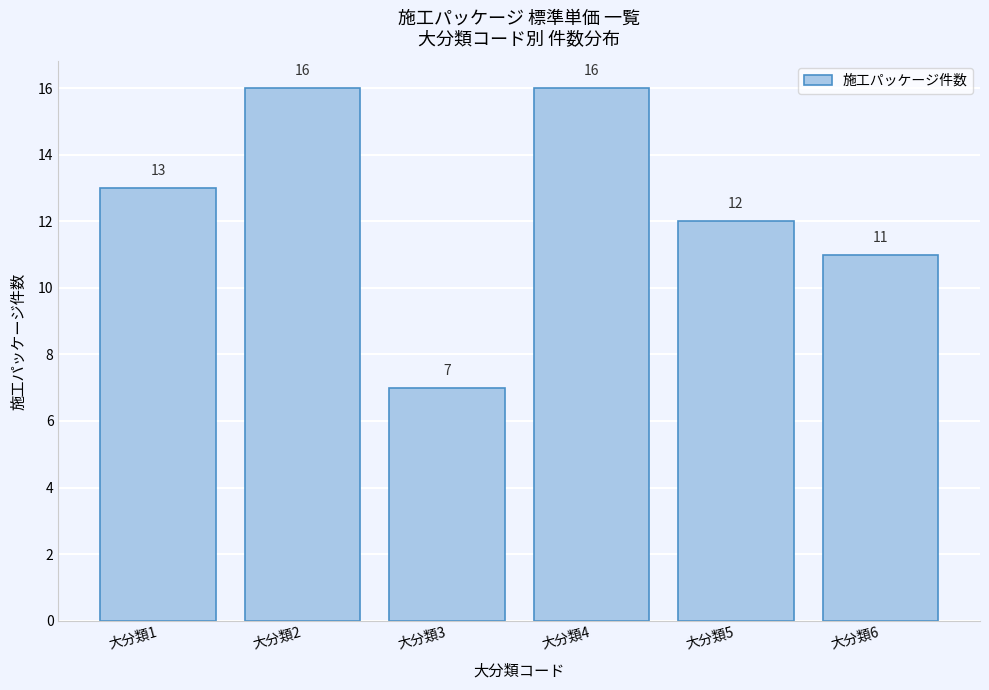

Reading left to right, extract all data points from this chart.

大分類1=13	大分類2=16	大分類3=7	大分類4=16	大分類5=12	大分類6=11